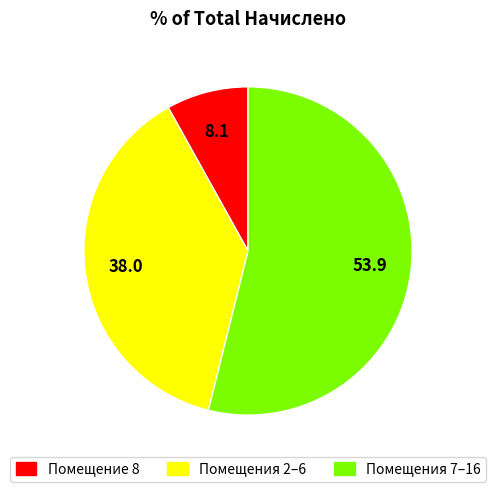

How many segments does this pie chart have?

3